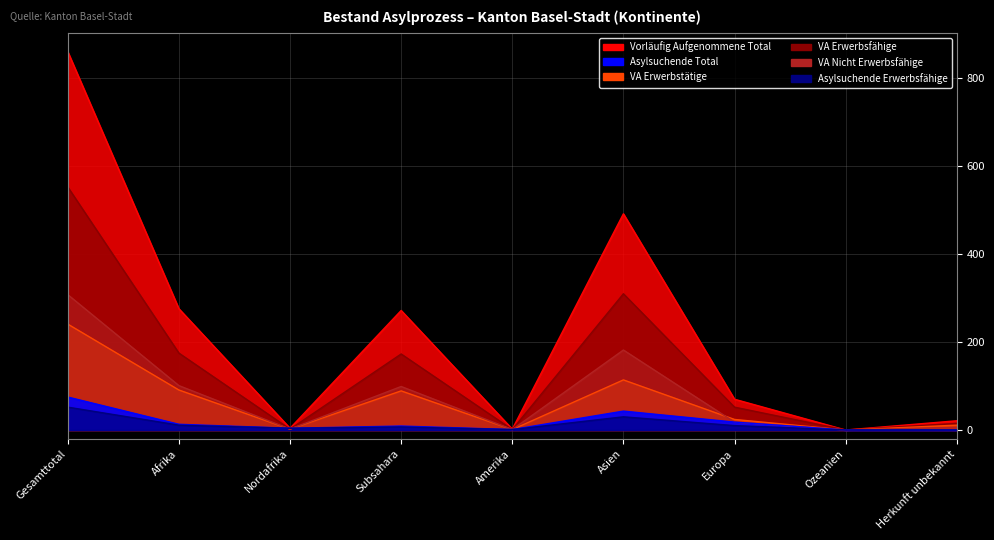

Which label corresponds to the largest value in the chart?

Gesamttotal